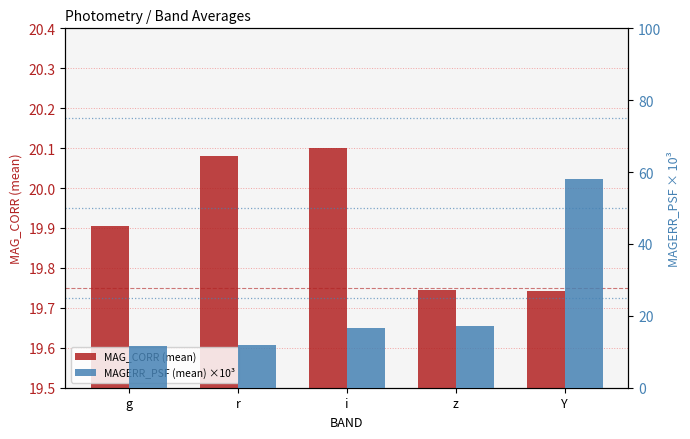

What is the minimum value shown in the chart?

11.7